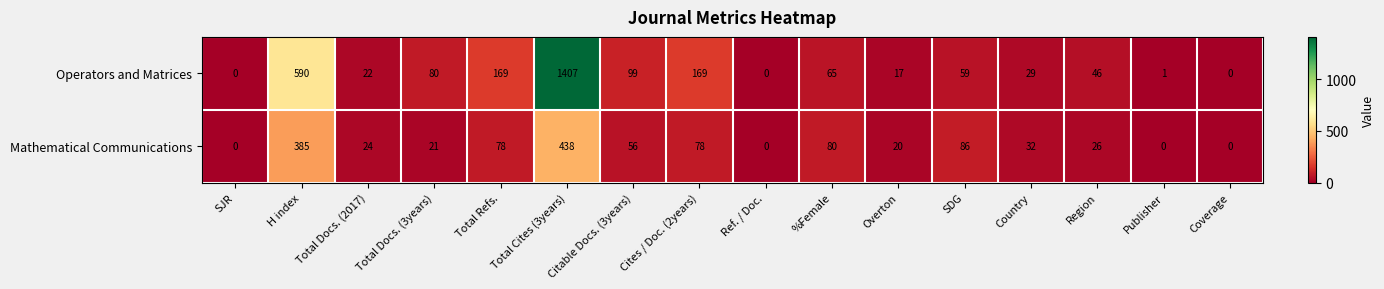

What is the difference between the second highest and minimum values in the Mathematical Communications series?

385